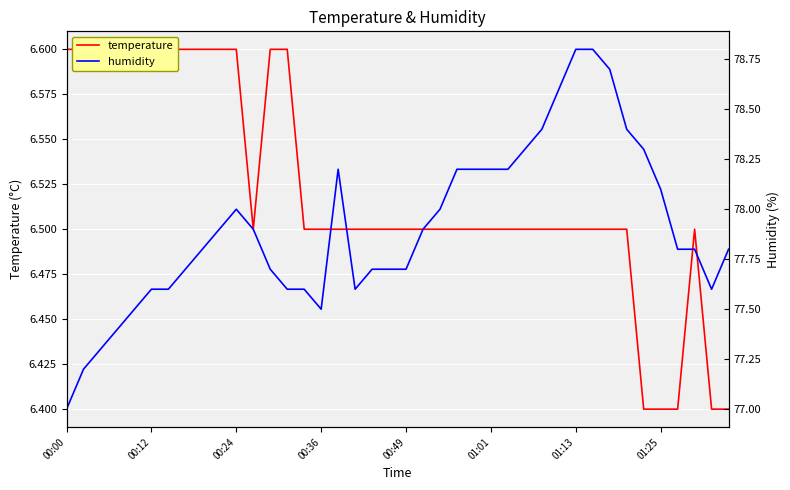

The value of temperature at 31 is 6.5. True or false?

True